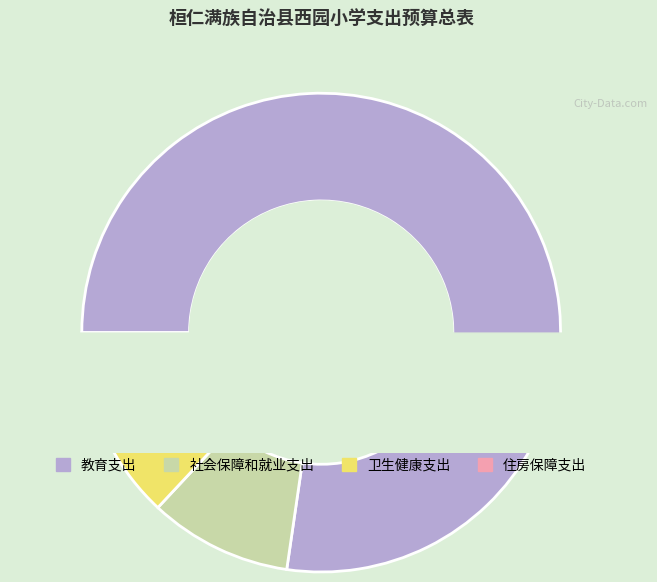

Combined, do 卫生健康支出 and 社会保障和就业支出 account for over 50%?

No